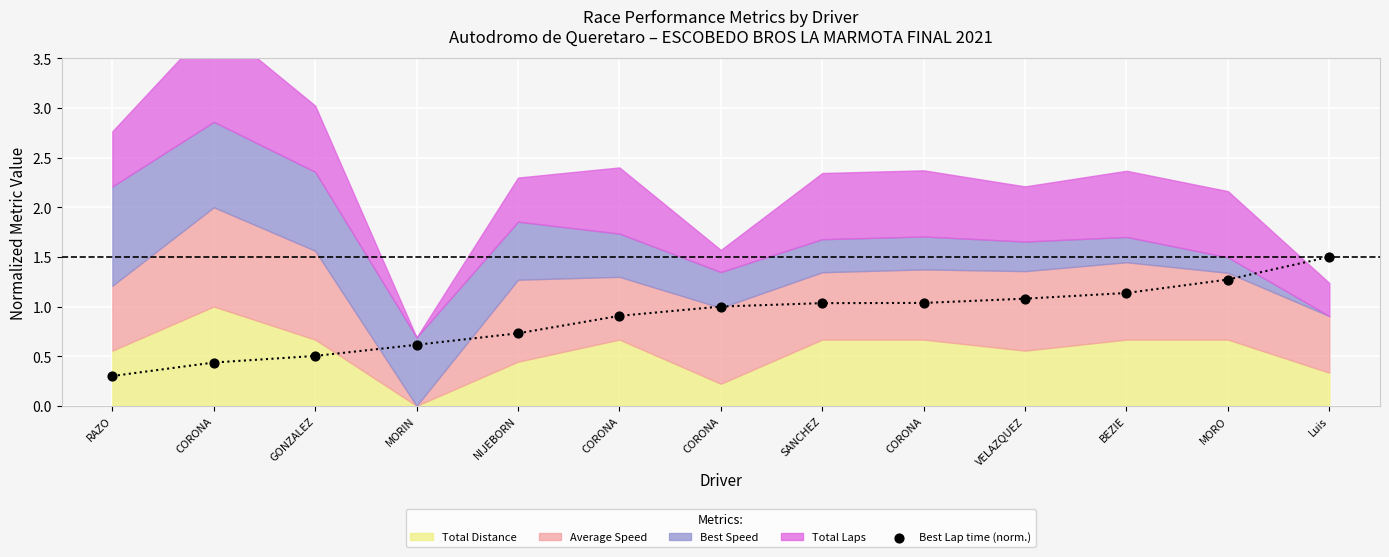

What Y value in the scatter plot is closest to 0?

0.3